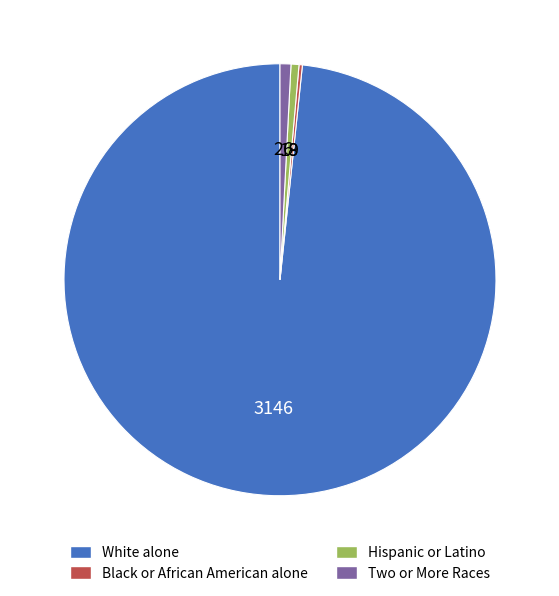

Is there a majority slice in this chart?

Yes